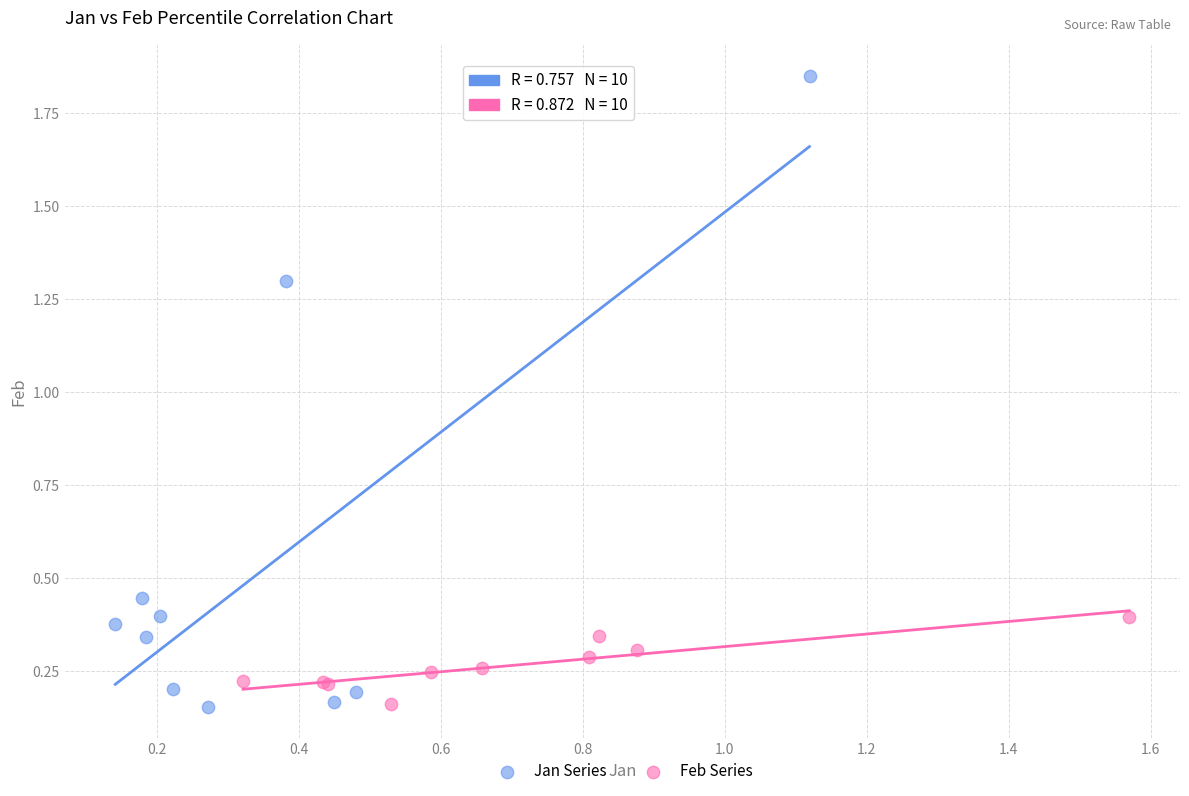

Which series reaches the maximum Y coordinate?

Jan Series